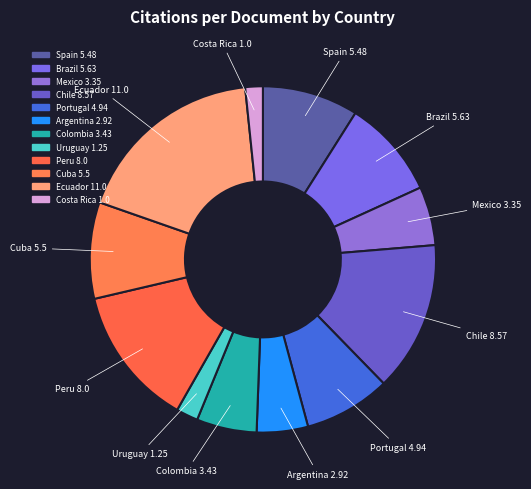

What percentage is the Portugal slice, to the nearest percent?

8%